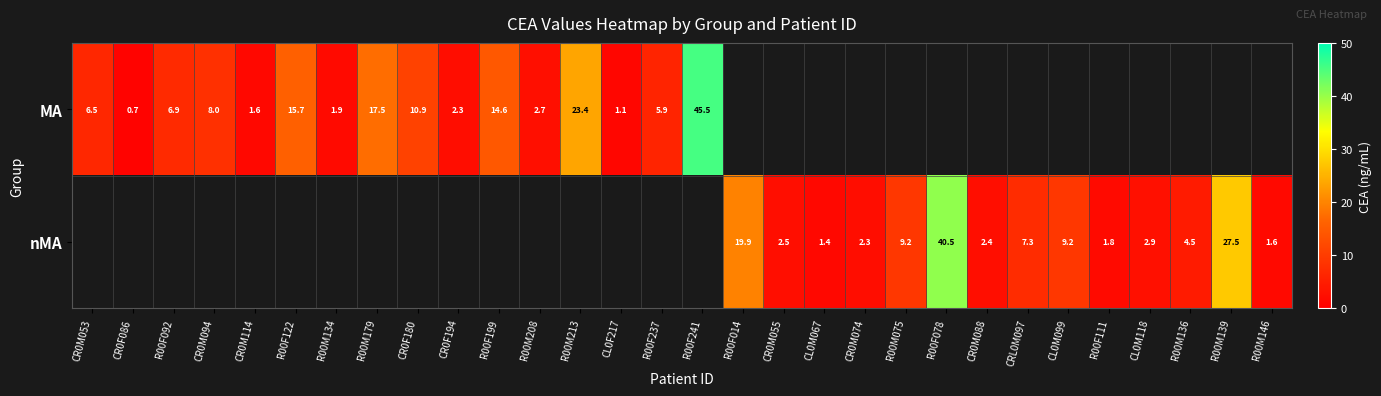

Is the value of MA at R00F241 greater than the value of nMA at CL0M067?

Yes